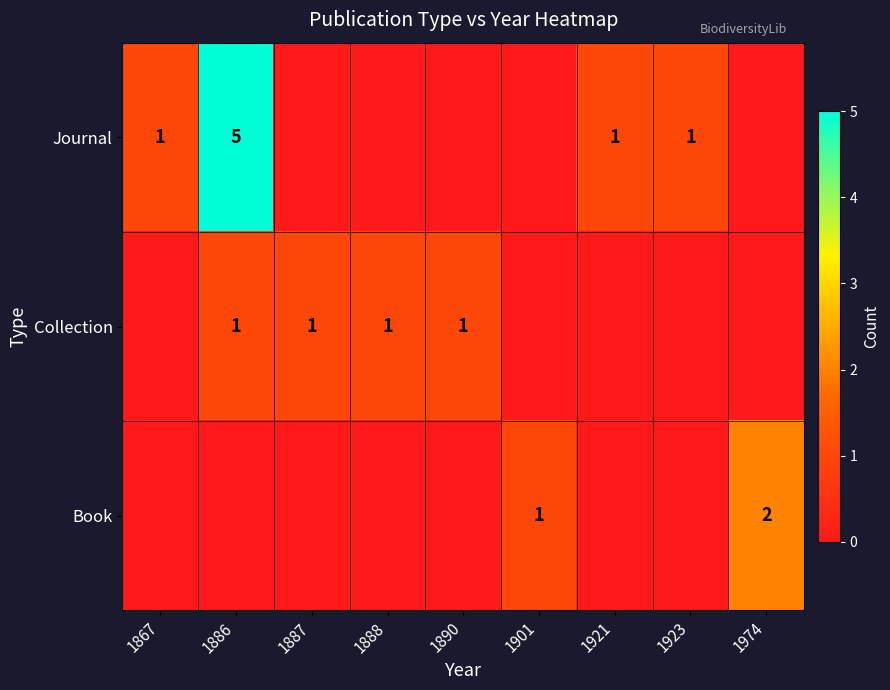

True or false: Collection has a value of 1 at 1886.

True